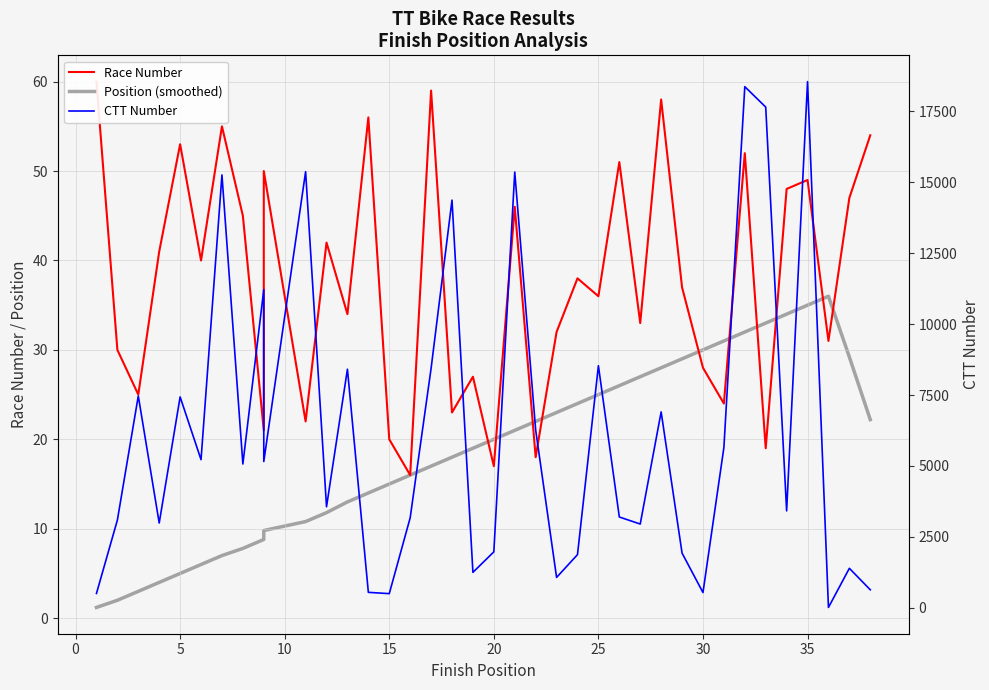

How many lines are shown in the chart?

3